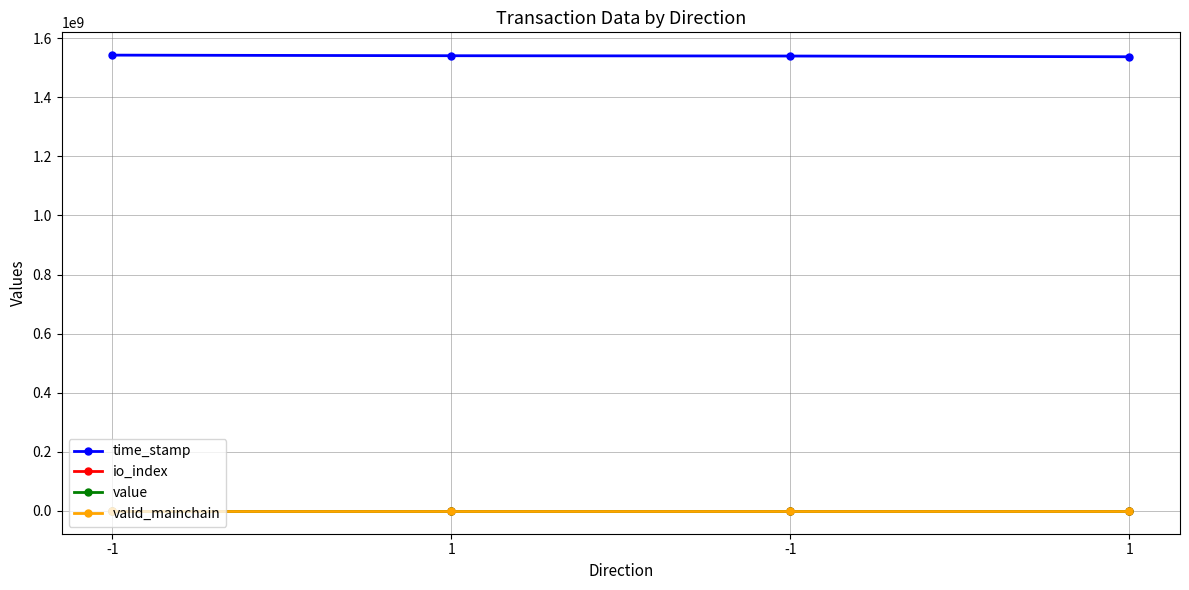

Between -1 and 1, which series saw the biggest shift?

time_stamp